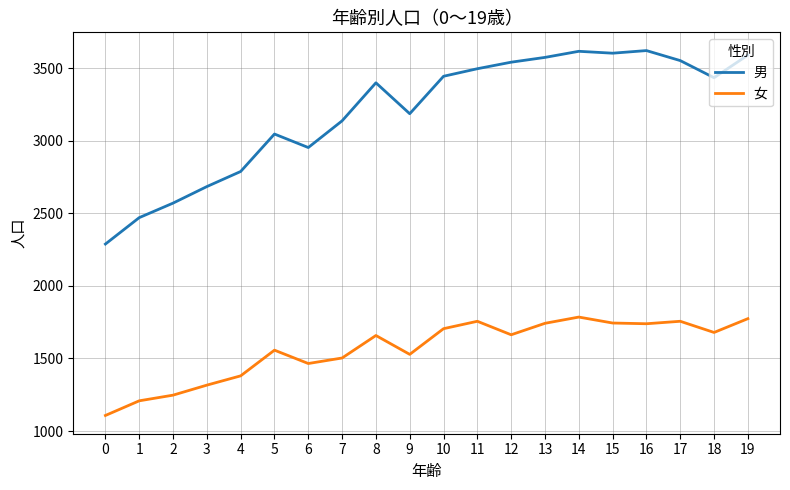

What is the minimum value shown in the chart?

1107